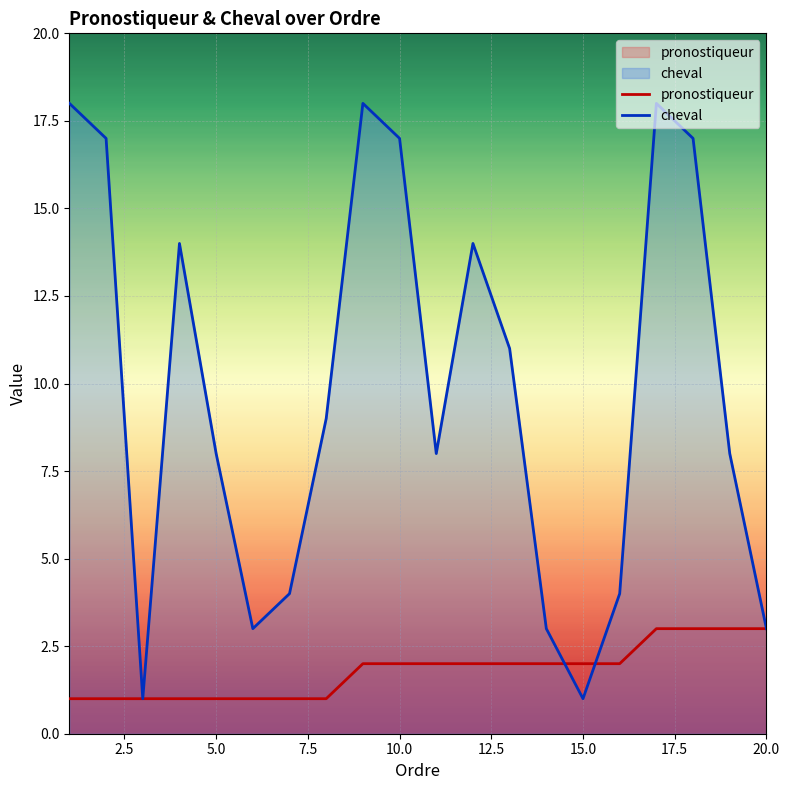

How many interior local valleys does the cheval series have?

4